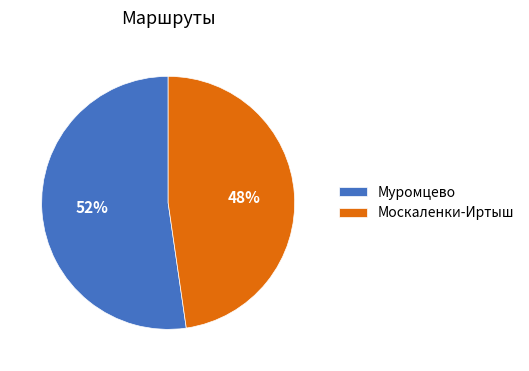

Rank the categories by value from lowest to highest.

Москаленки-Иртыш, Муромцево